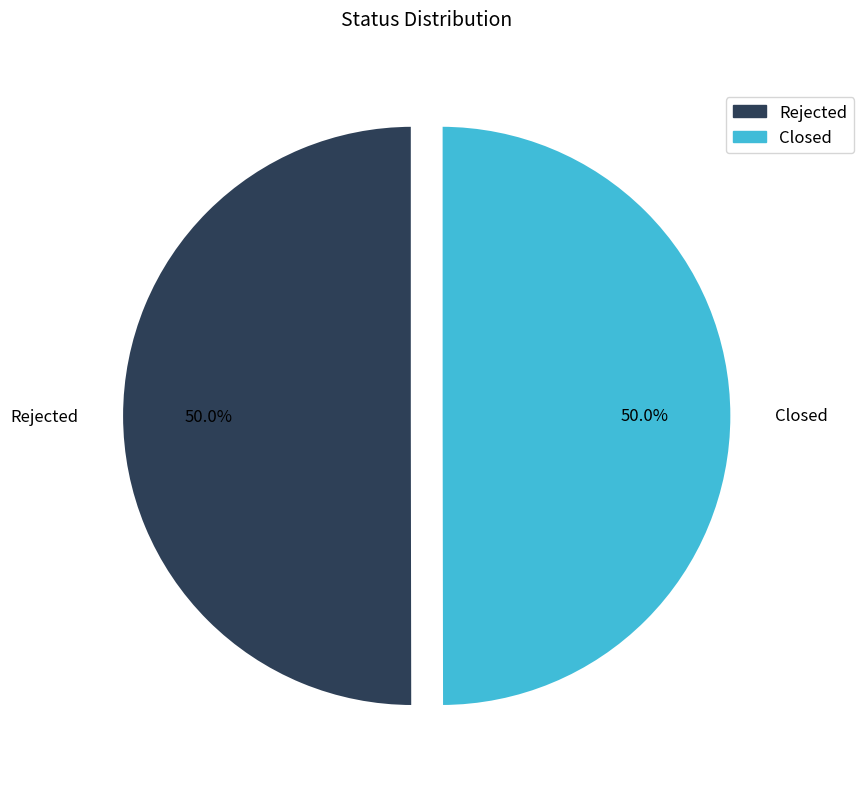

Is the sum of Rejected and Closed greater than half?

Yes